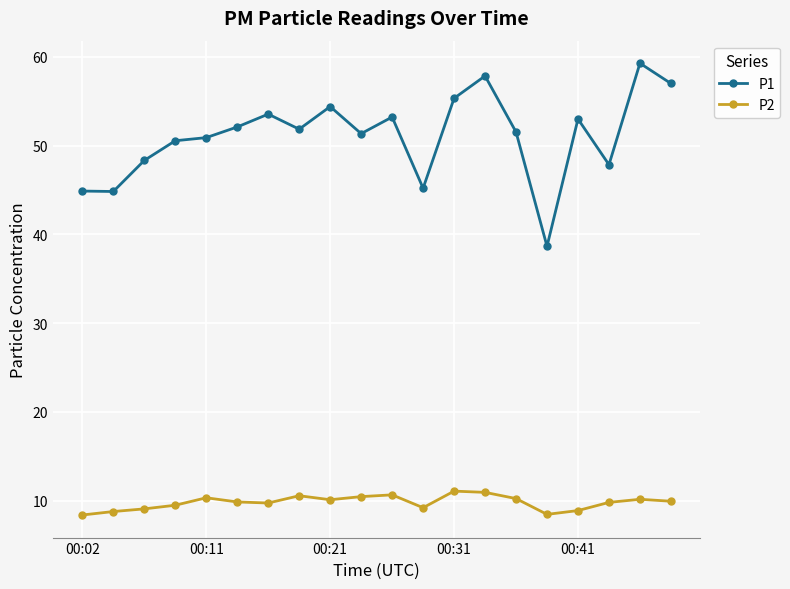

Which series has the largest range (max minus min)?

P1